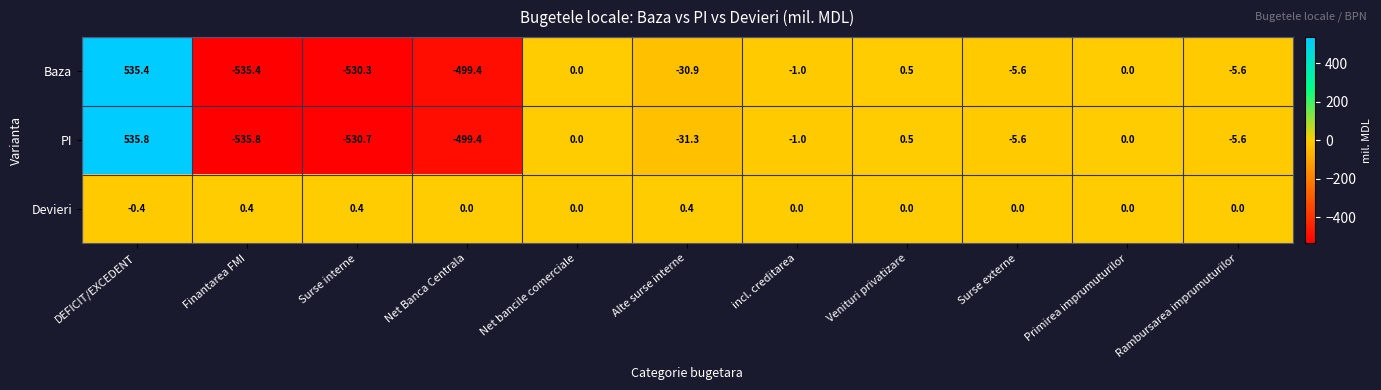

The value of Baza at Alte surse interne is -30.9. True or false?

True